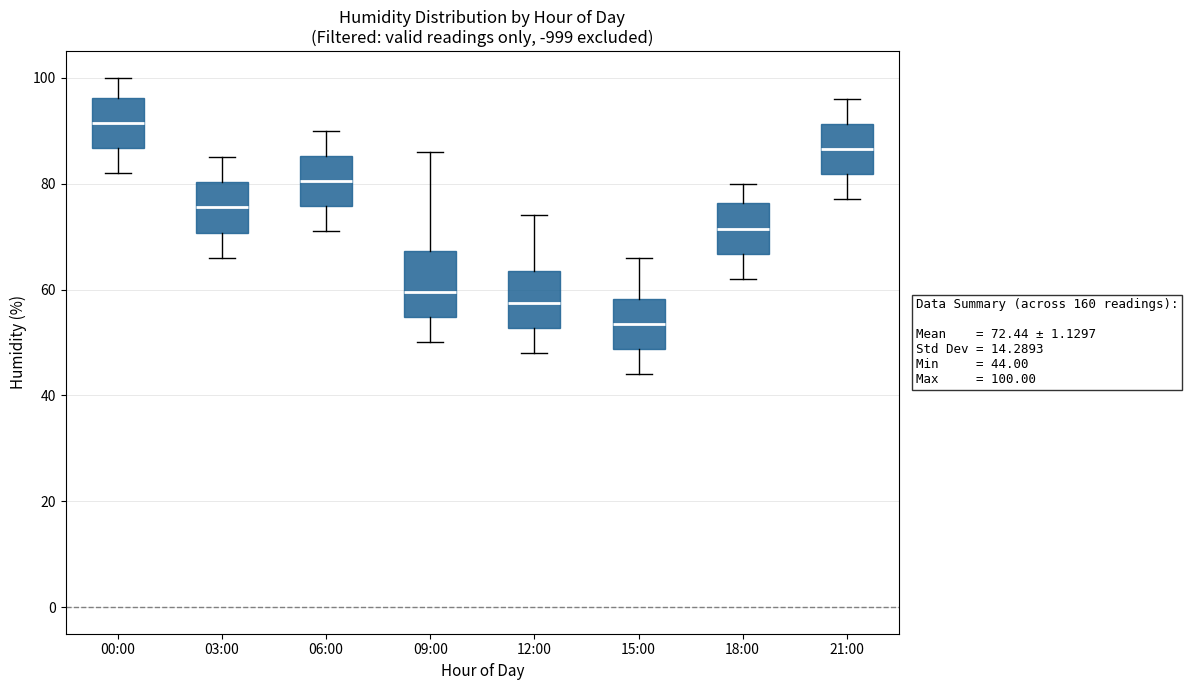

Which box has the lowest median line?

15:00